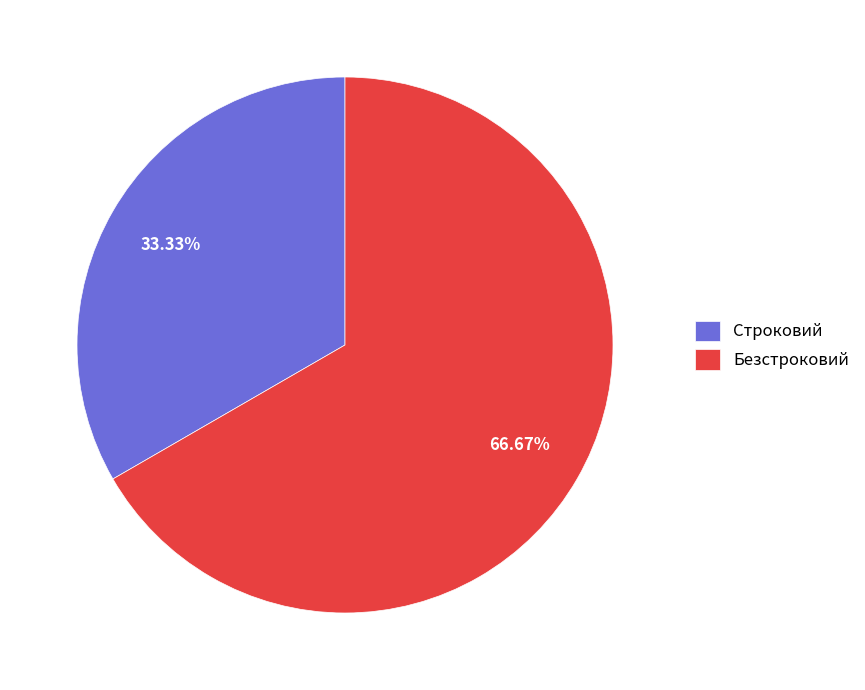

What percentage is NOT represented by Безстроковий?

33.3%